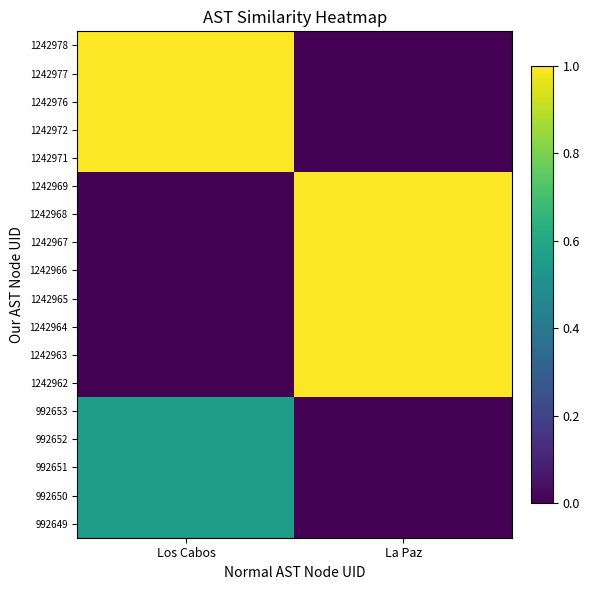

Which has a higher value, Los Cabos or La Paz?

Los Cabos